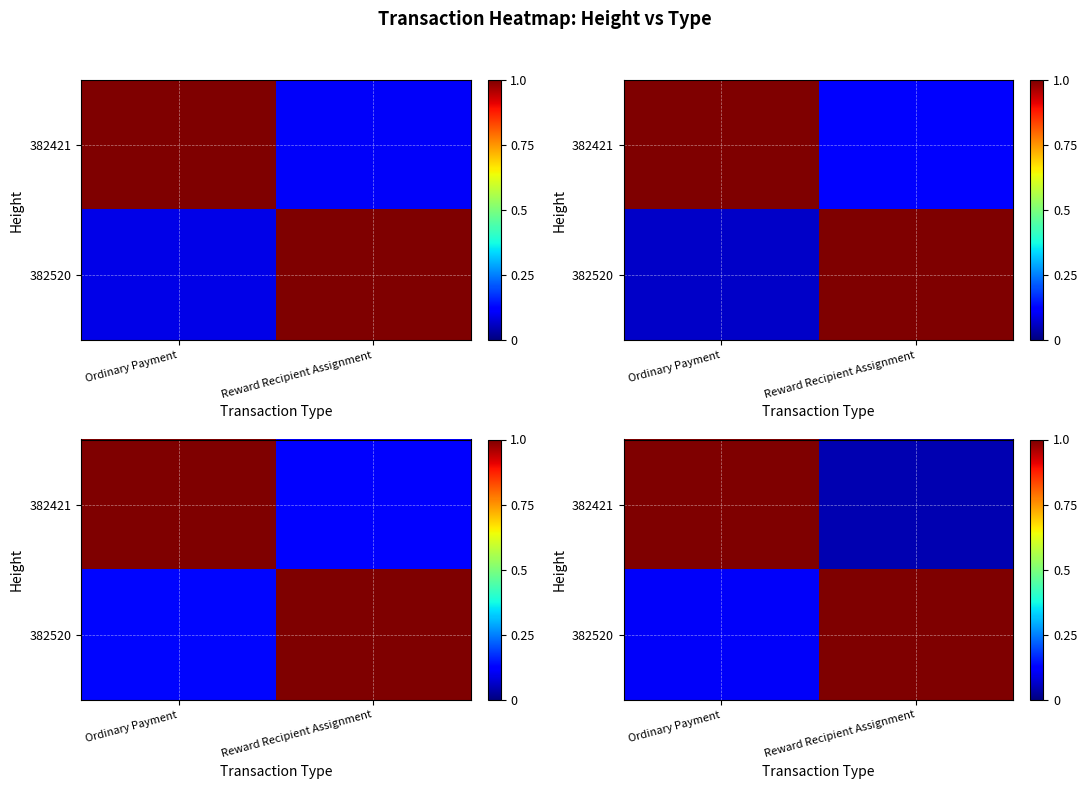

What is the maximum value shown in the chart?

1.0